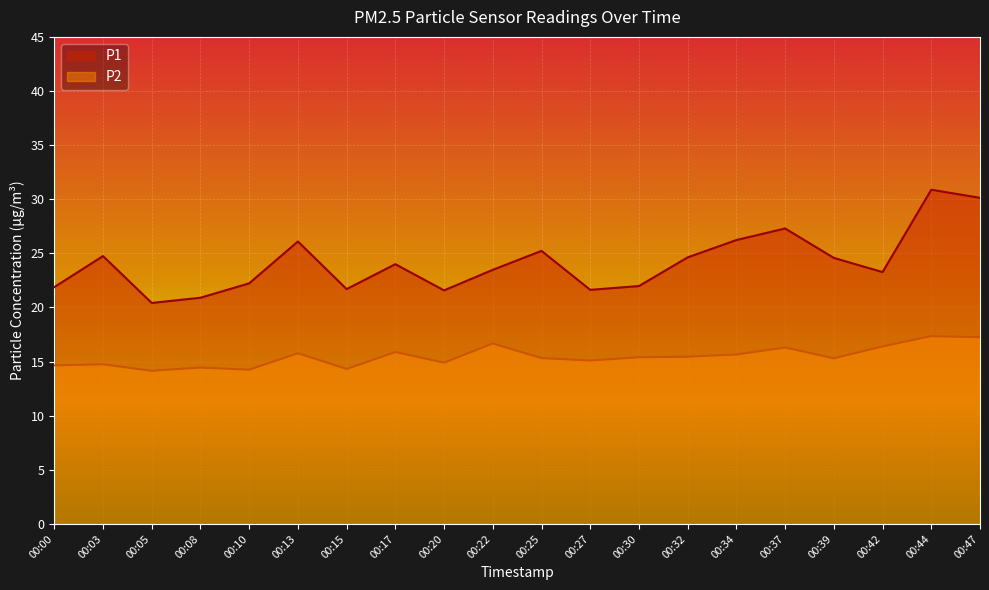

What is the value of the P2 point at the 9th from the left?

14.9